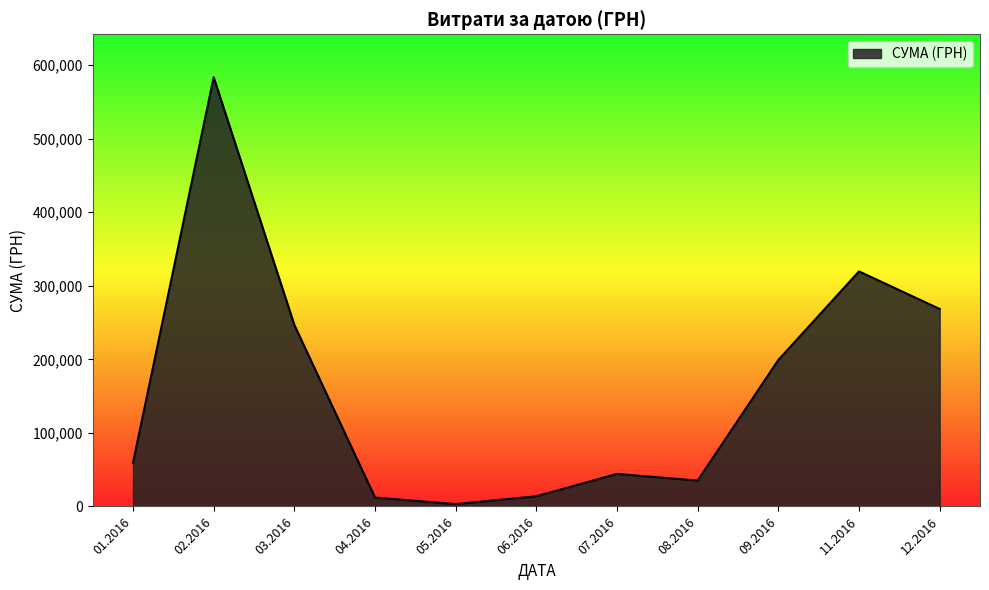

The value at 08.2016 is 35130.0. True or false?

True